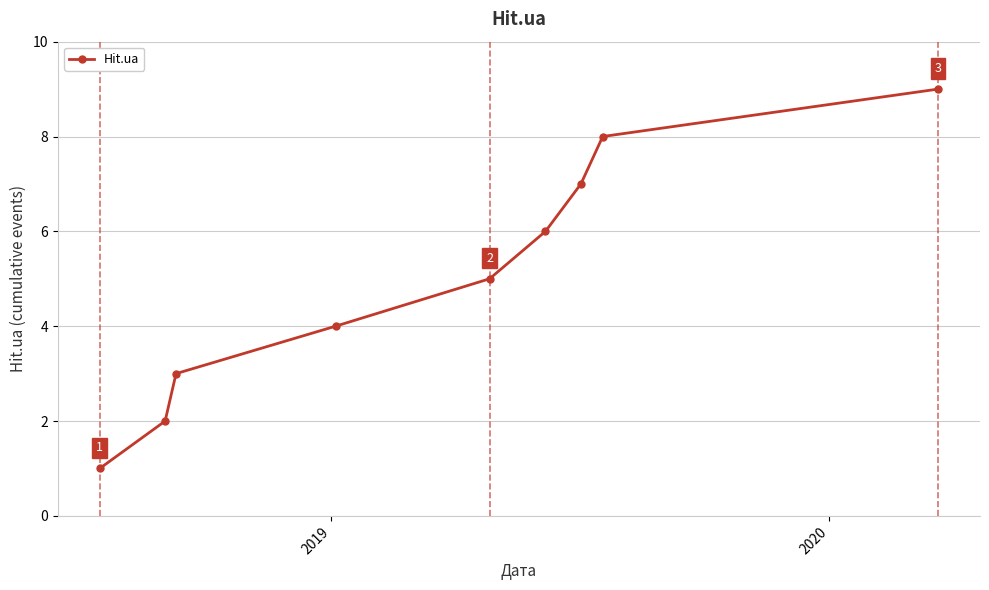

True or false: the data has more than 1 interior local peaks.

False